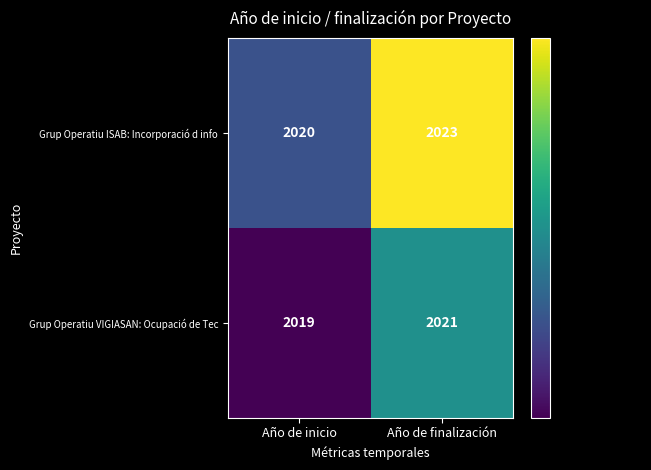

What is the lowest value of the Grup Operatiu VIGIASAN: Ocupació de Tec series?

2019